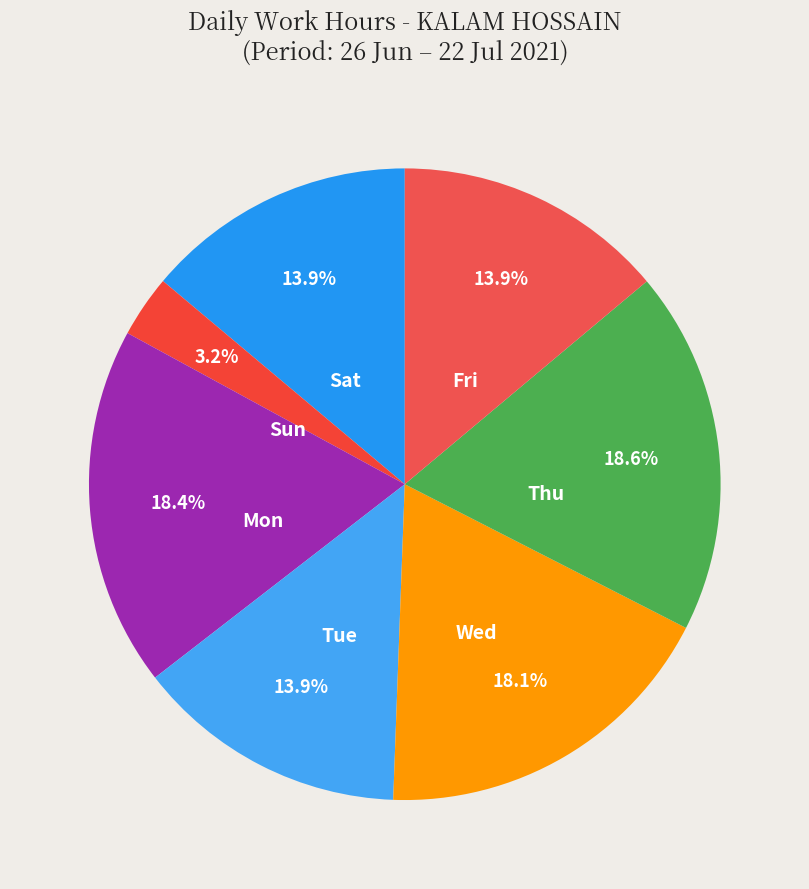

Count the number of slices in the pie.

7